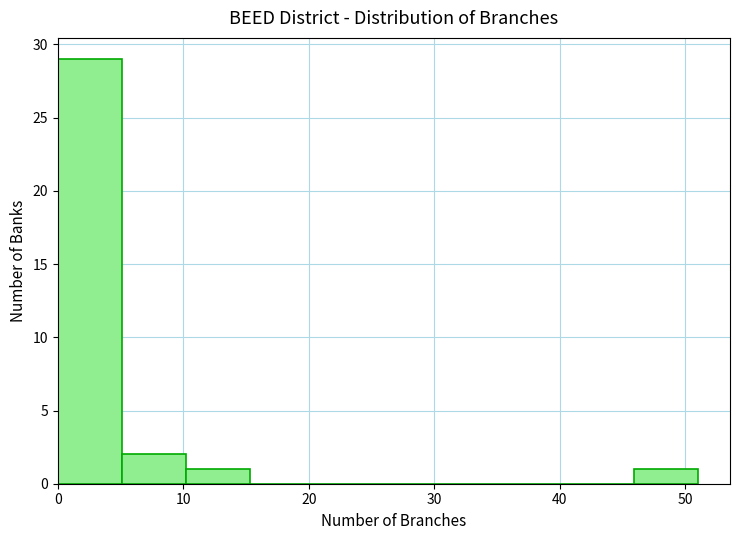

Over which range of the x-axis is the bar tallest?

0.0 to 5.1